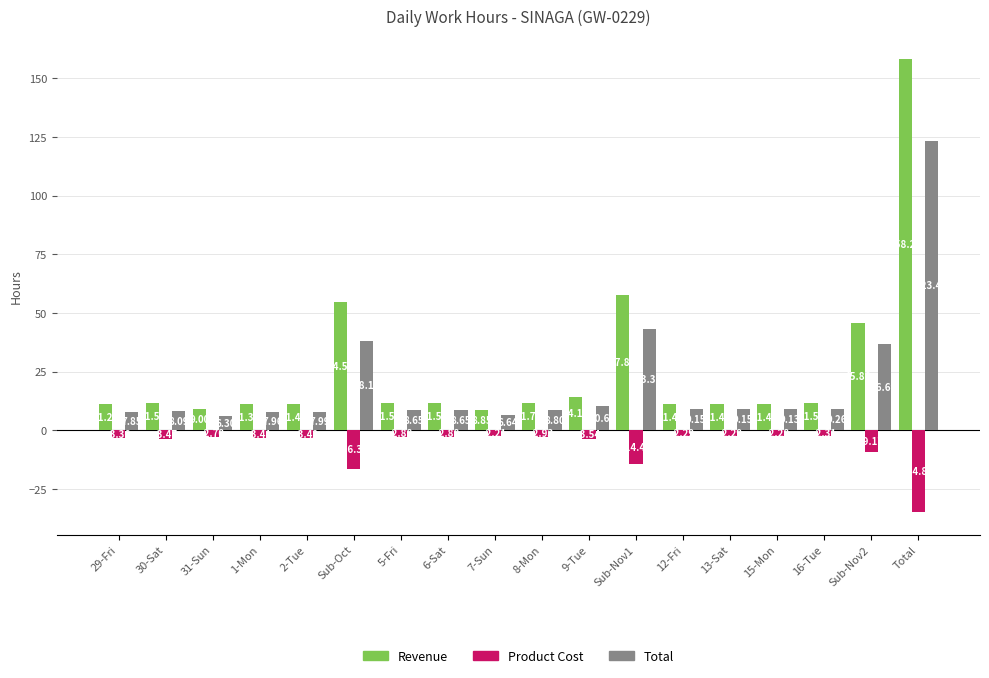

At how many categories does at least one series exceed 120?

1